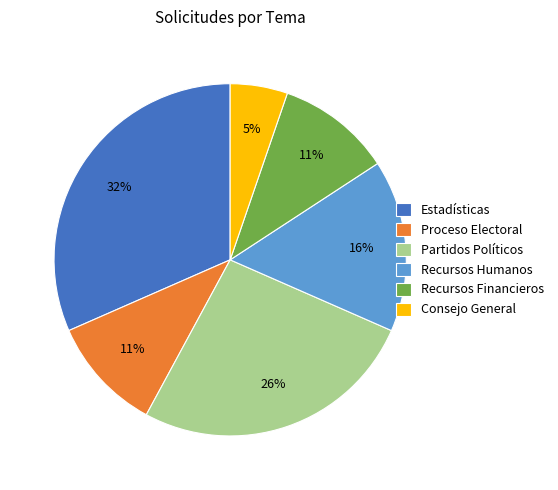

To the nearest percent, what is the average slice percentage?

17%